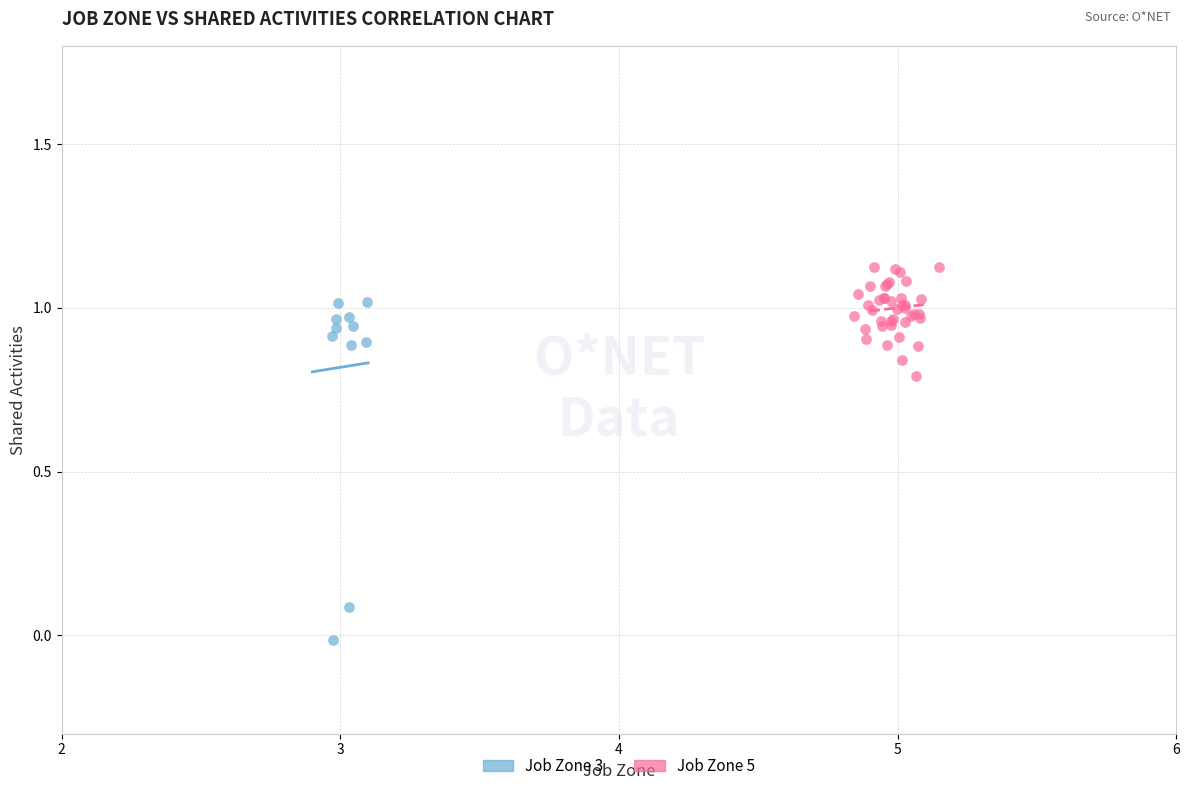

Which series reaches the minimum Y coordinate?

Job Zone 3